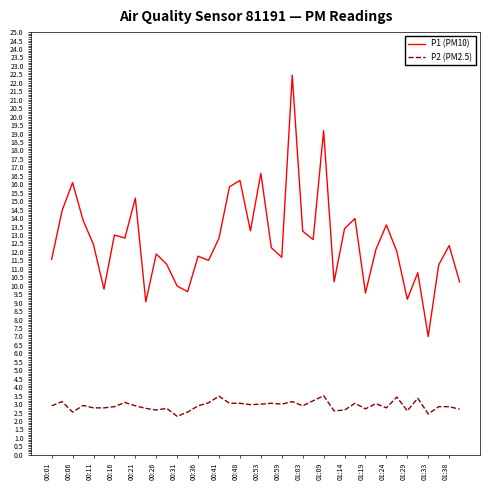

True or false: P2 (PM2.5) and P1 (PM10) intersect in this chart.

False